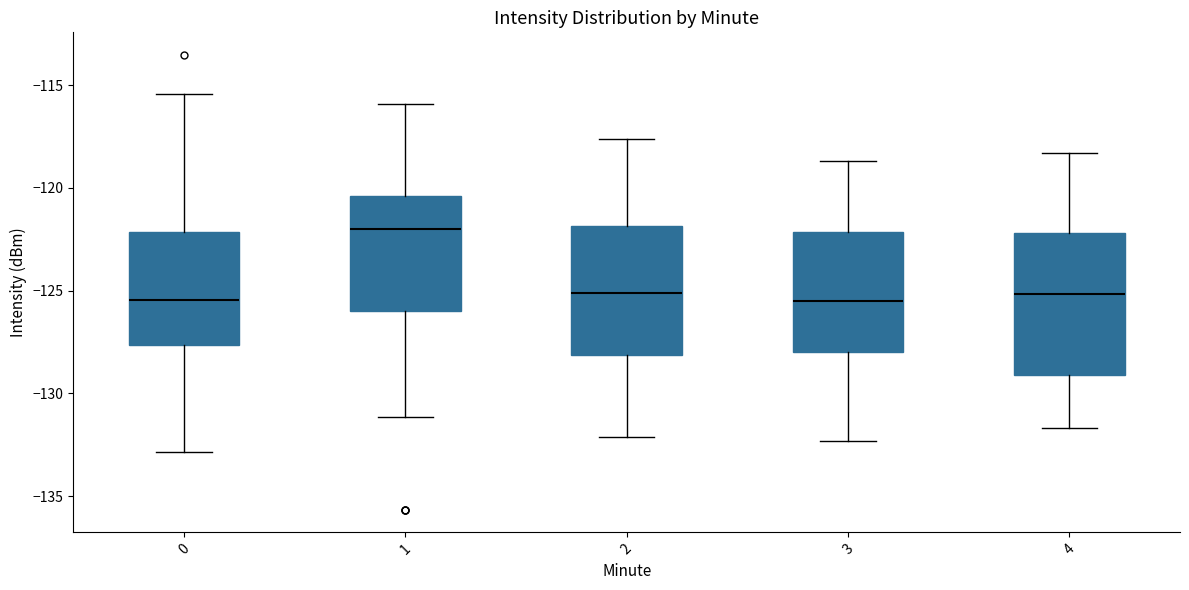

Reading left to right, read every box against the y-axis: the position of its median line, the range the box covers, and the ends of its whiskers. The values are not printed on the chart, so give them approximately, as read against the axis.

0: median -125.5, box -127.5 to -122.0, whiskers -133.0 to -115.5
1: median -122.0, box -126.0 to -120.5, whiskers -131.0 to -116.0
2: median -125.0, box -128.0 to -122.0, whiskers -132.0 to -117.5
3: median -125.5, box -128.0 to -122.0, whiskers -132.5 to -118.5
4: median -125.0, box -129.0 to -122.0, whiskers -131.5 to -118.5